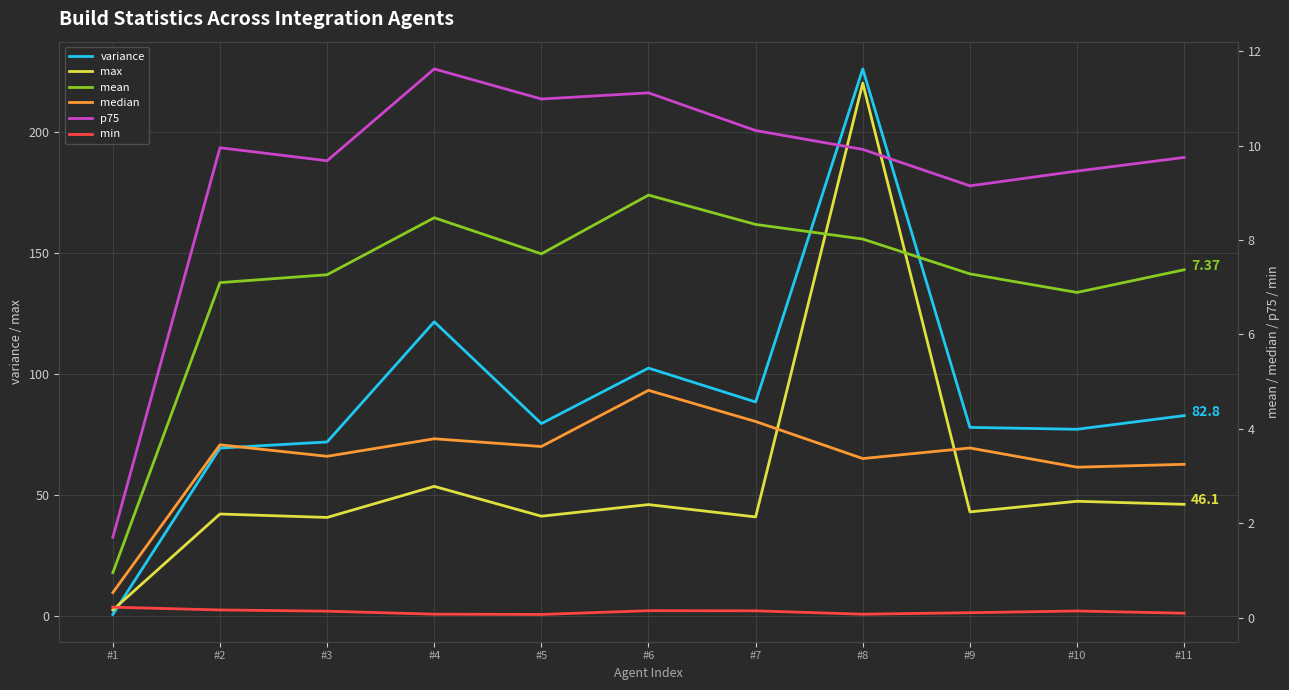

How many data points in median are less than 3?

1